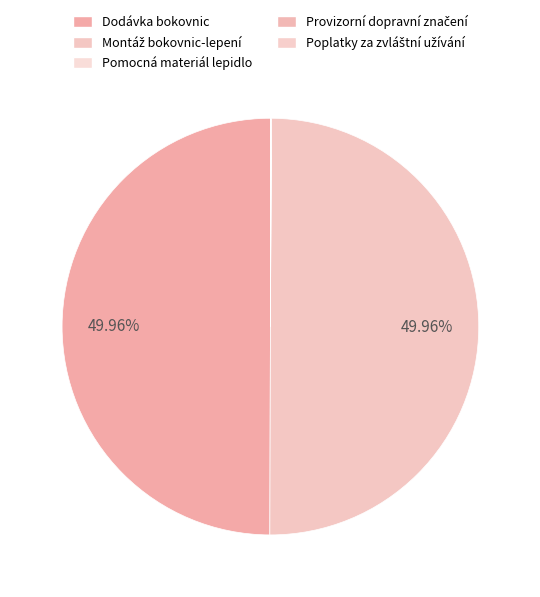

Is it true that Dodávka bokovnic is 35% of the pie?

False